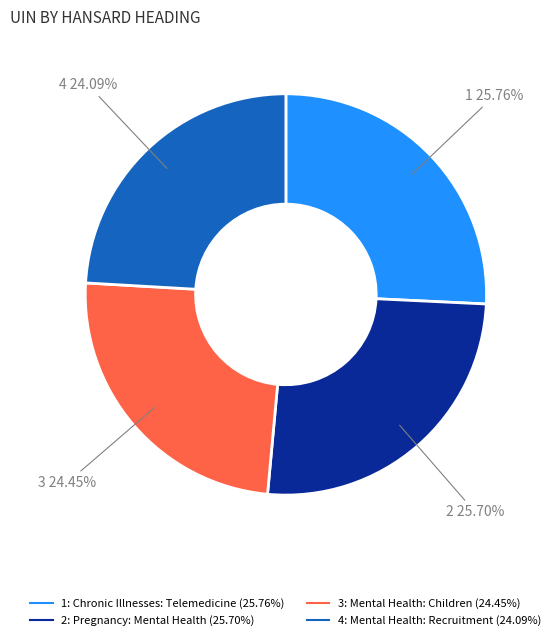

Does any single category account for the majority?

No